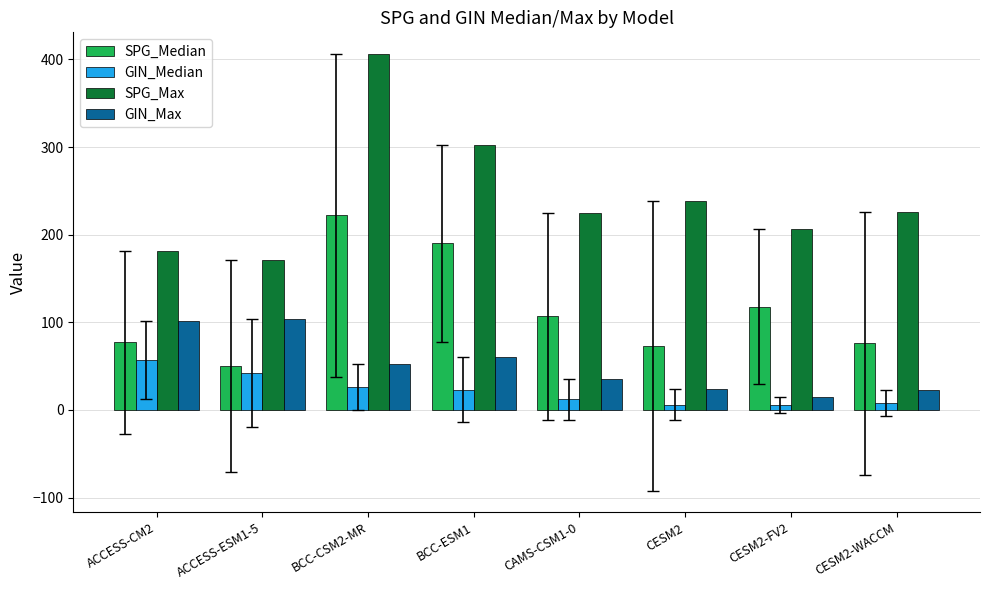

At which label does SPG_Median reach its minimum?

ACCESS-ESM1-5